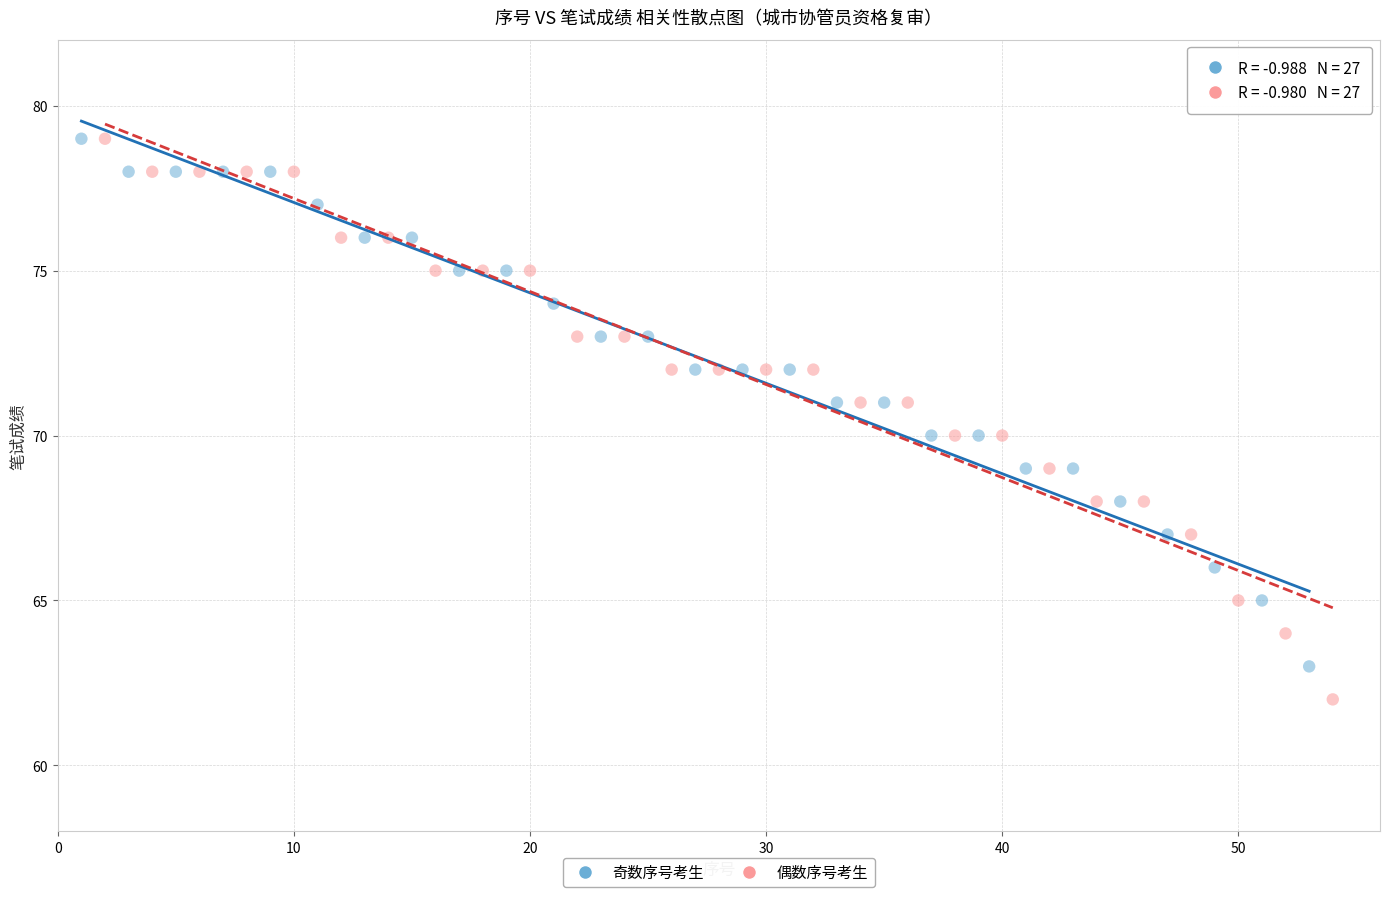

What are all the series names shown in the legend?

奇数序号考生, 偶数序号考生